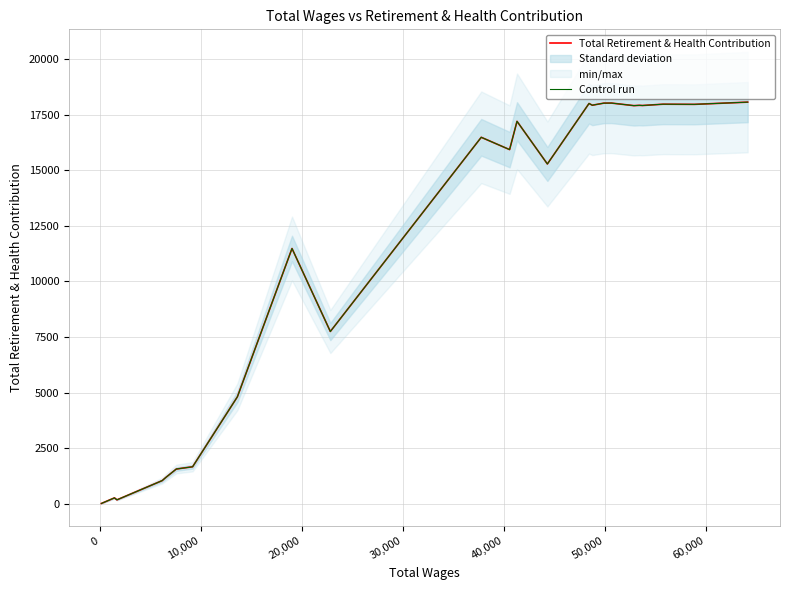

At how many categories does at least one series exceed 7997?

15